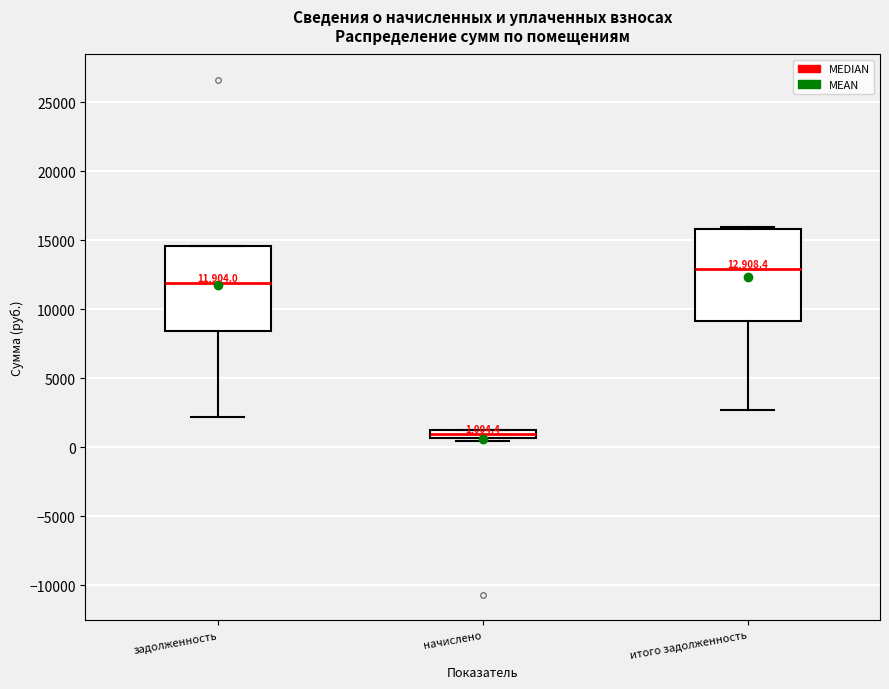

Which box's median line is the lowest?

начислено